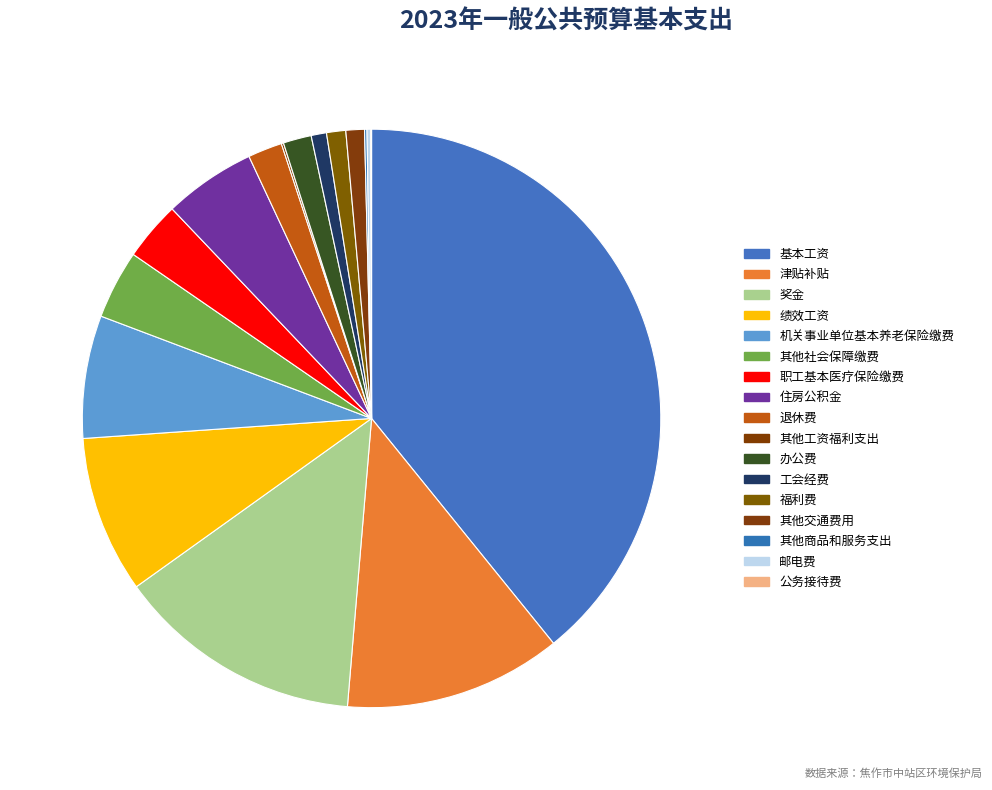

Does 住房公积金 represent more than half of the total?

No